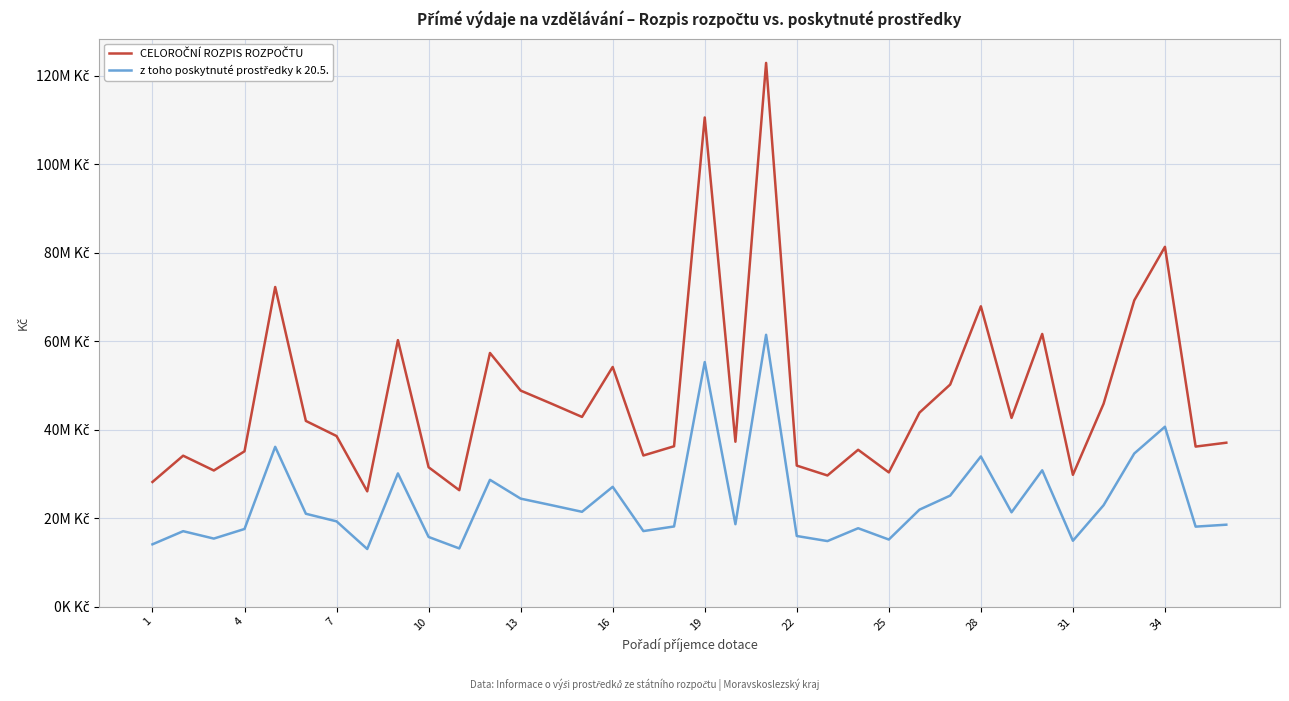

Reading left to right, extract all data points from this chart.

CELOROČNÍ ROZPIS ROZPOČTU: 28177645	34113609	30769631	35109265	72230871	41969958	38555639	26056681	60225700	31503550	26317633	57325808	48827242	45883609	42872171	54159543	34159690	36245414	110536835	37269080	122863610	31878195	29644873	35450164	30340554	43851047	50187209	67873172	42643953	61623040	29790052	45846695	69213890	81309455	36170964	37049441
z toho poskytnuté prostředky k 20.5.: 14089000	17057000	15385000	17555000	36116000	20994000	19278000	13029000	30112000	15752000	13159000	28663000	24414000	22942000	21436000	27080000	17080000	18122000	55268000	18635000	61432000	15969000	14822000	17725000	15170000	21925000	25096750	33942000	21322000	30812000	14895000	22923000	34607000	40655000	18085000	18524000